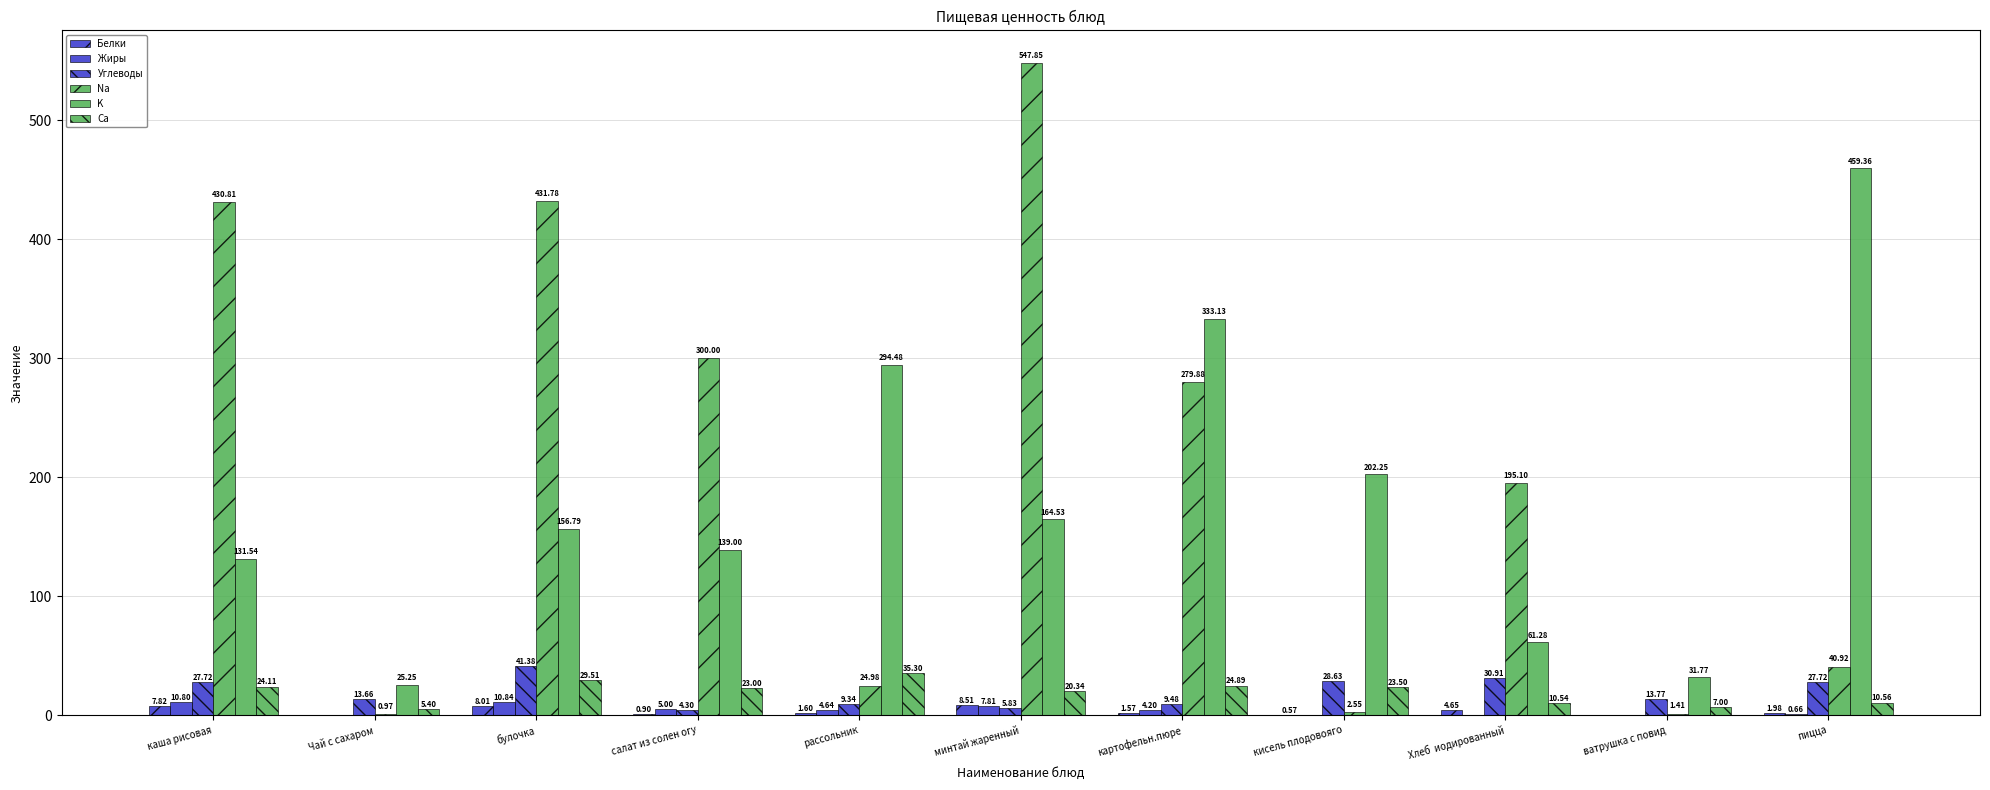

Between булочка and Хлеб  иодированный, which series saw the biggest shift?

Na